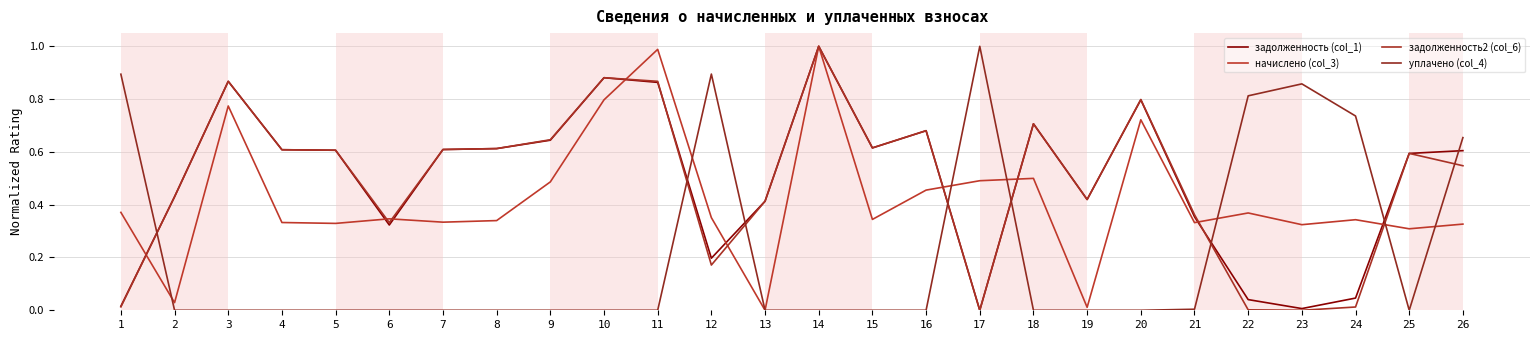

What is the sum of all задолженность2 (col_6) values?

12.8